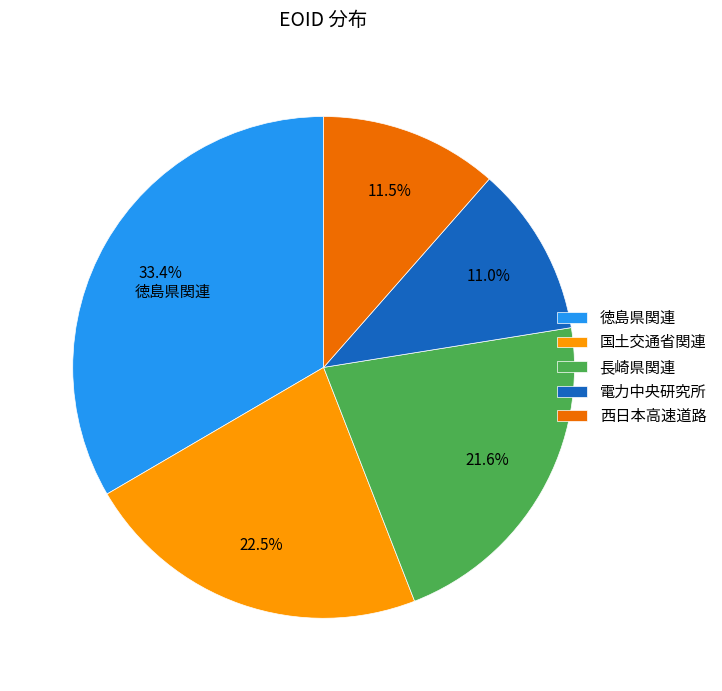

Which has a higher value, 国土交通省関連 or 長崎県関連?

国土交通省関連